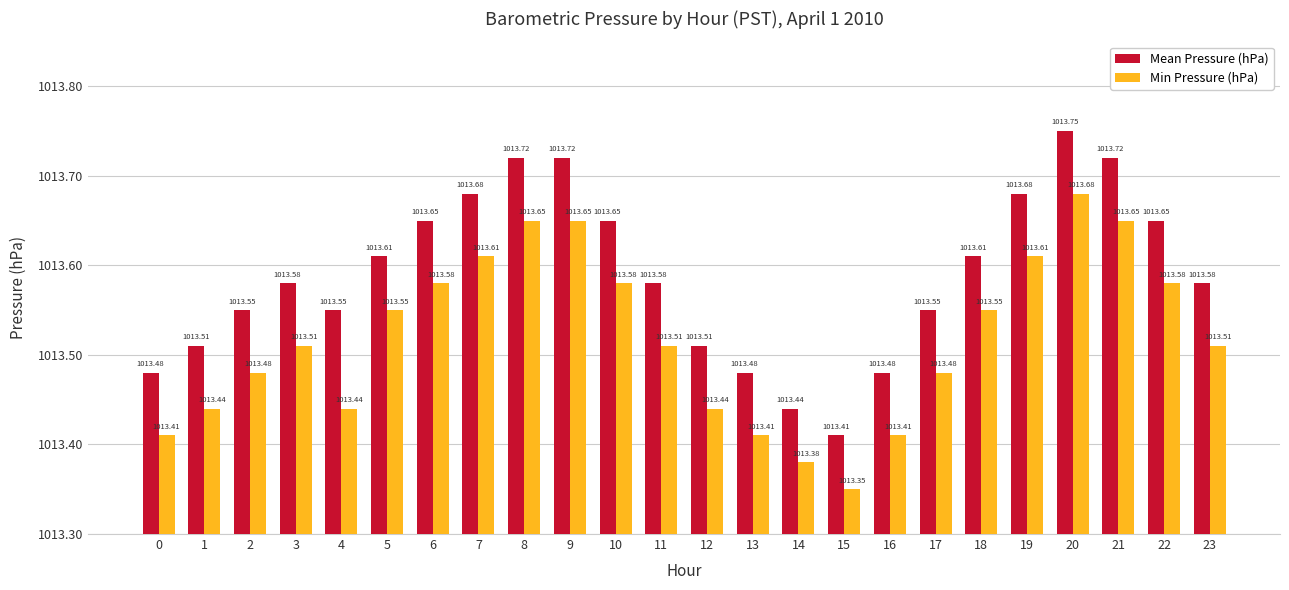

What is the lowest value of the Min Pressure (hPa) series?

1013.4